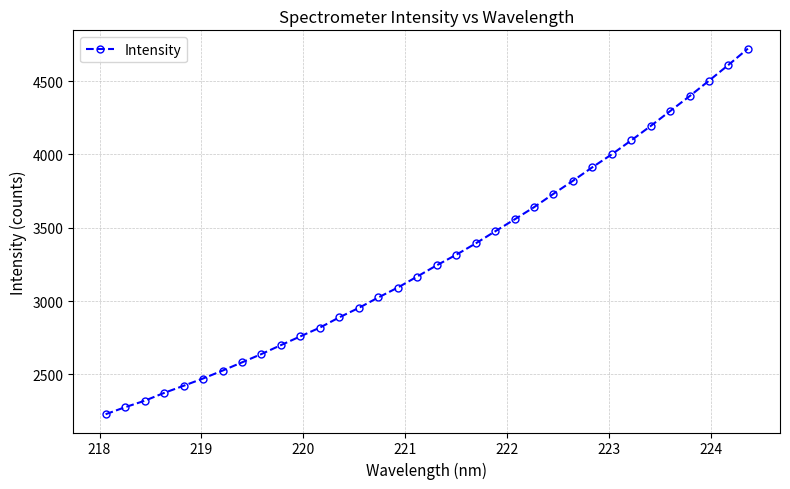

What is the average value?

3298.7